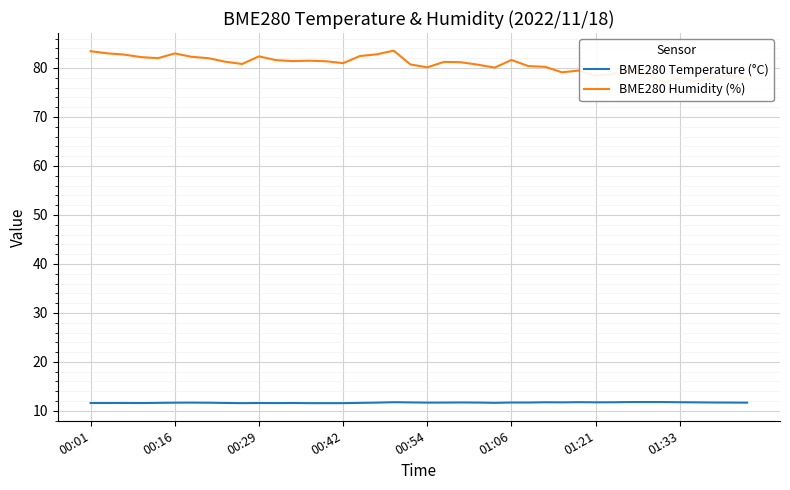

True or false: BME280 Temperature (°C) has a value of 11.7 at 01:06.

True